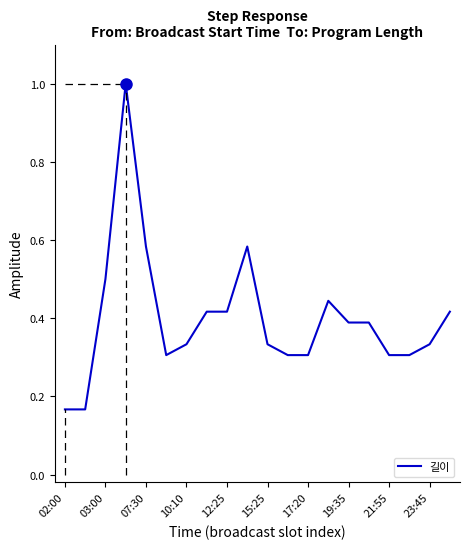

What is the greatest value displayed?

1.0